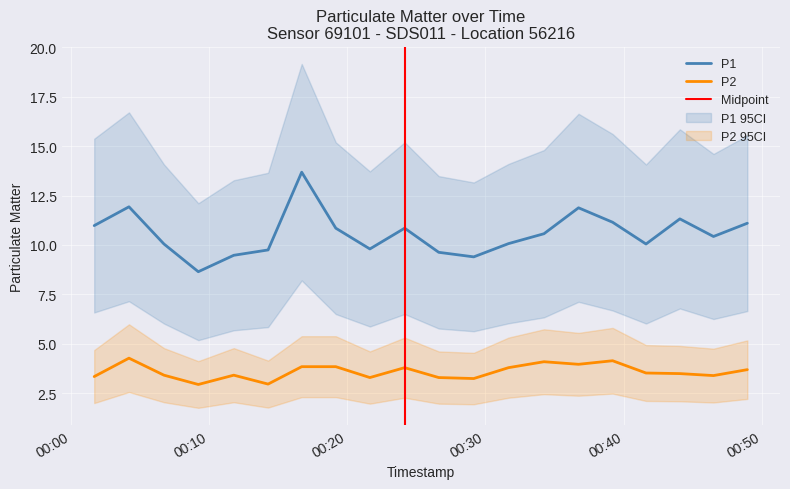

Reading left to right, extract all data points from this chart.

P1: 11.0	11.9	10.1	8.7	9.5	9.8	13.7	10.8	9.8	10.8	9.6	9.4	10.1	10.6	11.9	11.2	10.1	11.3	10.4	11.1
P2: 3.4	4.3	3.4	3.0	3.4	3.0	3.9	3.9	3.3	3.8	3.3	3.2	3.8	4.1	4.0	4.2	3.5	3.5	3.4	3.7